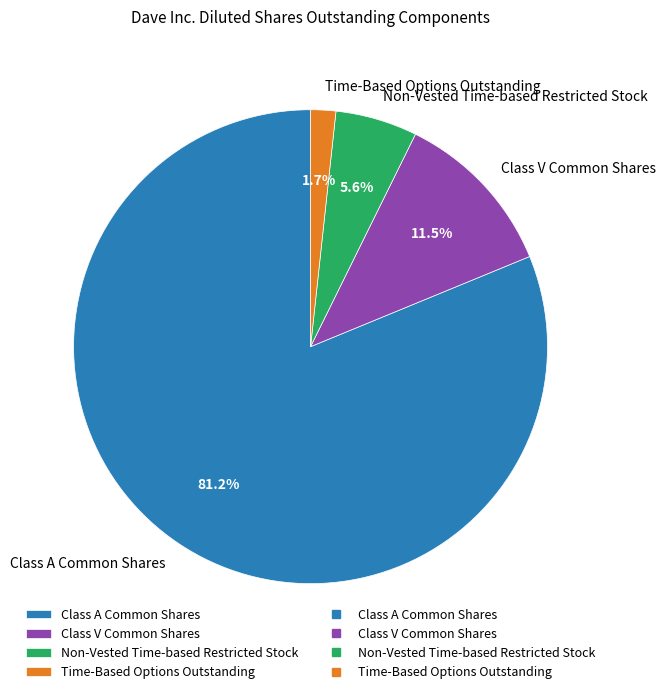

How many segments does this pie chart have?

4